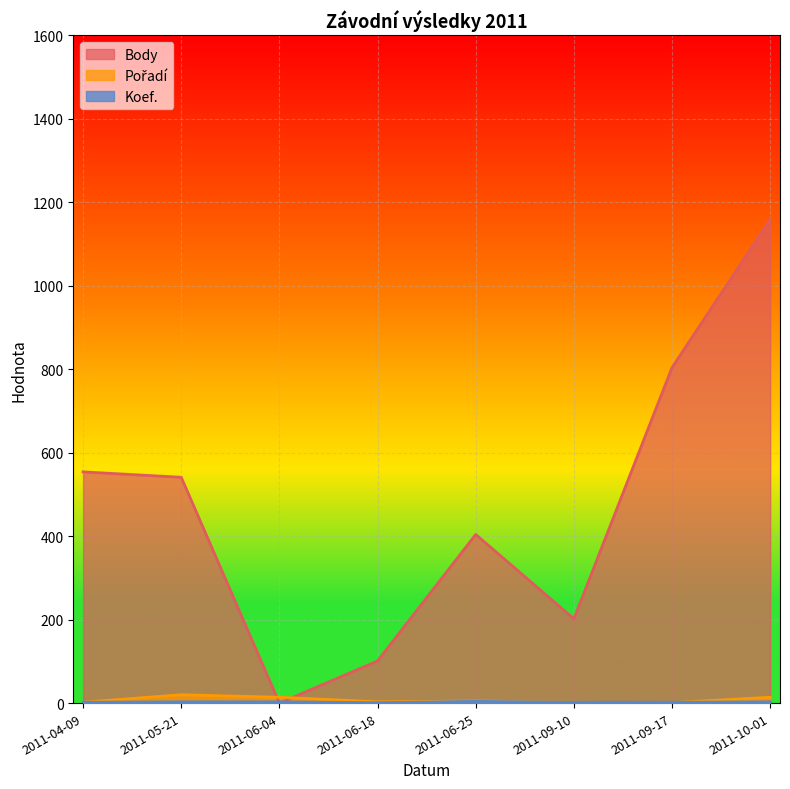

At which category is the sum across all series the highest?

2011-10-01